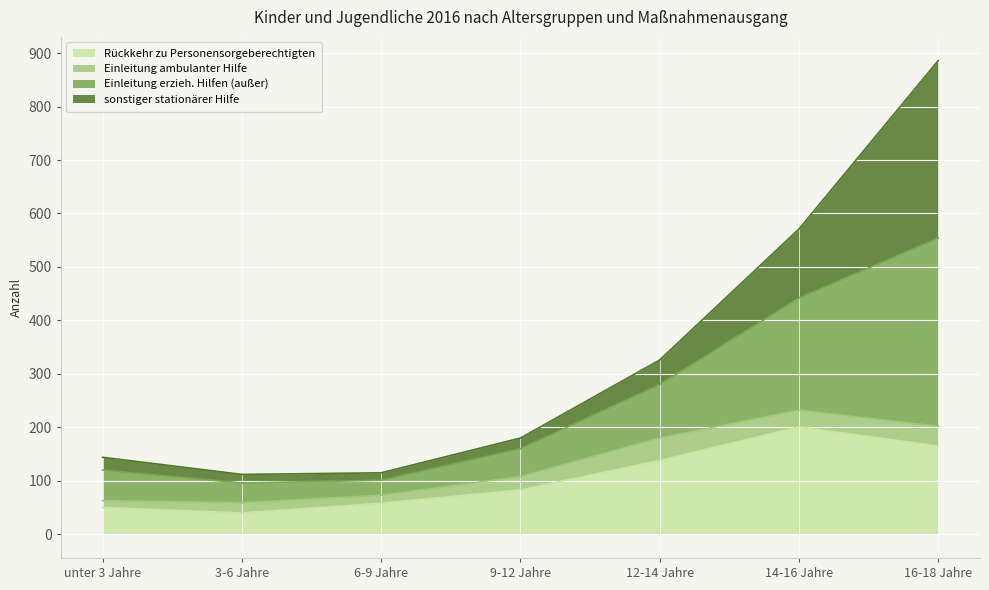

Which category has the lowest value across all series?

3-6 Jahre